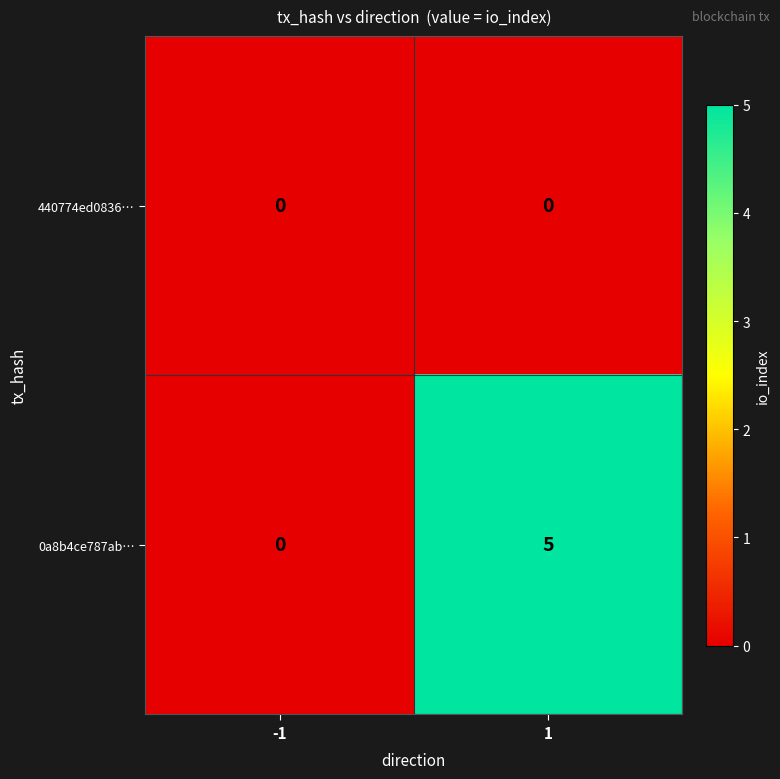

Which series has the largest total across all categories?

0a8b4ce787ab…